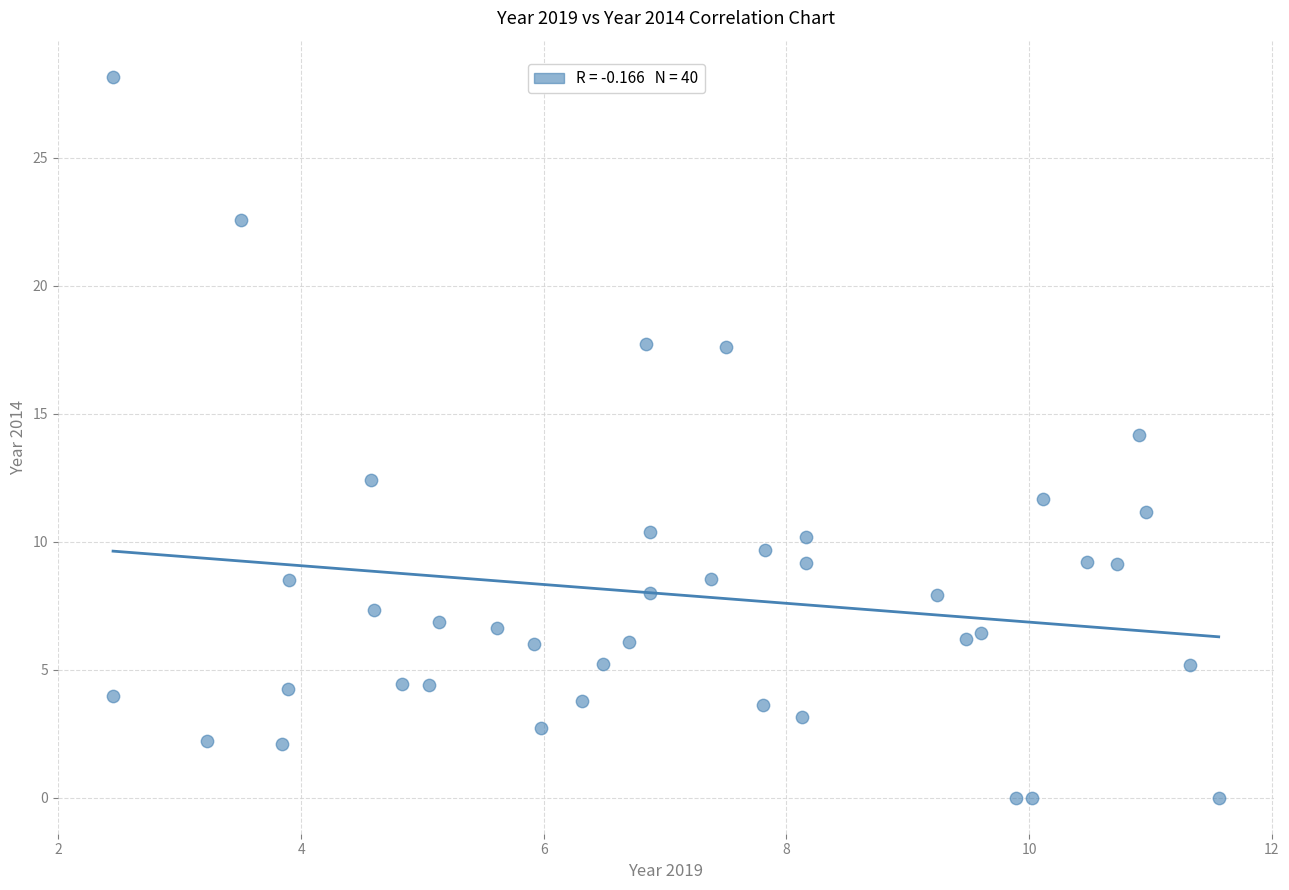

What is the range of Y values (max minus min)?

28.2